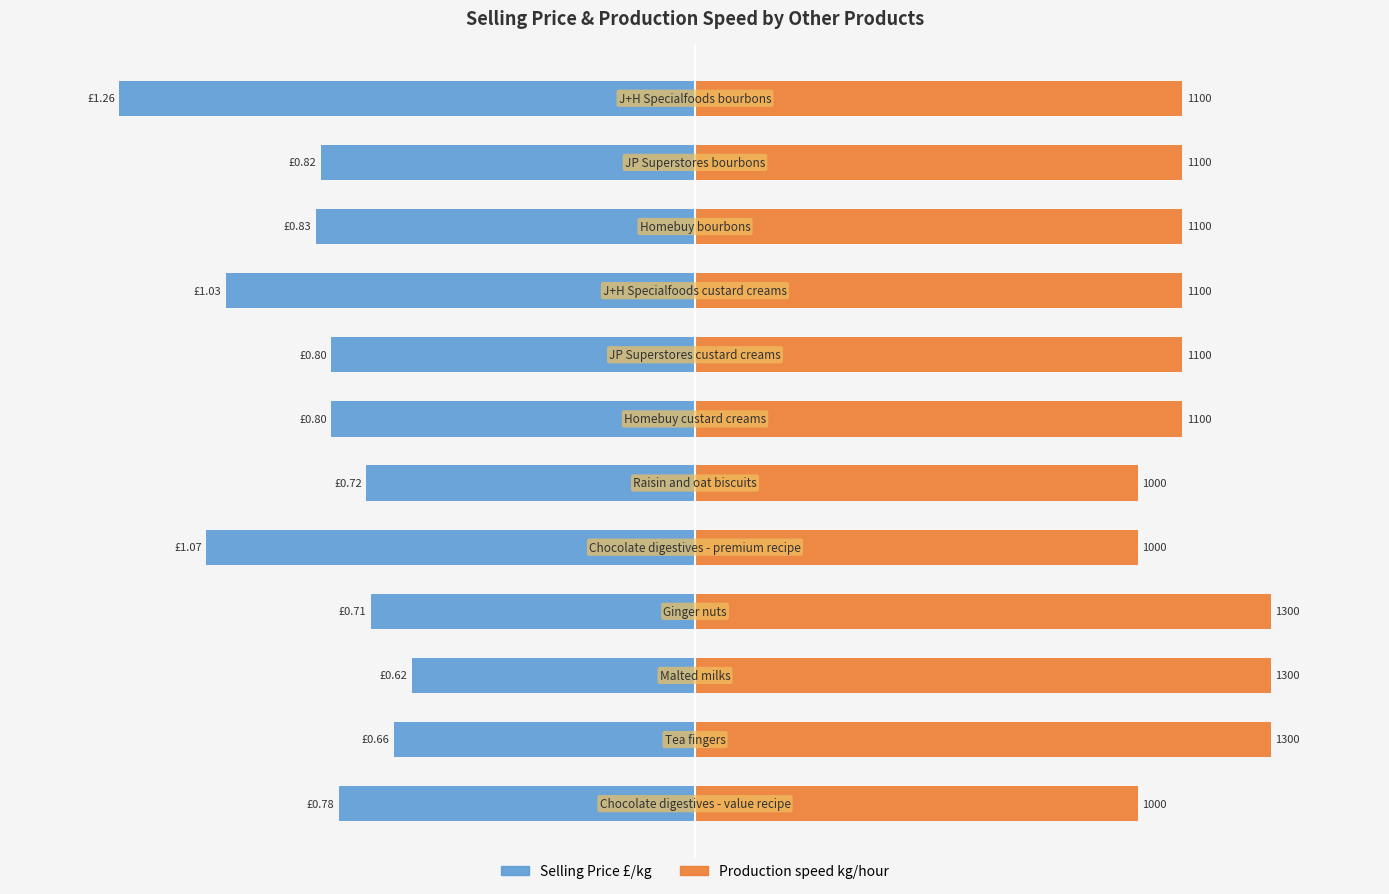

What is the difference between the maximum and minimum values in the Selling Price £/kg series?

0.6